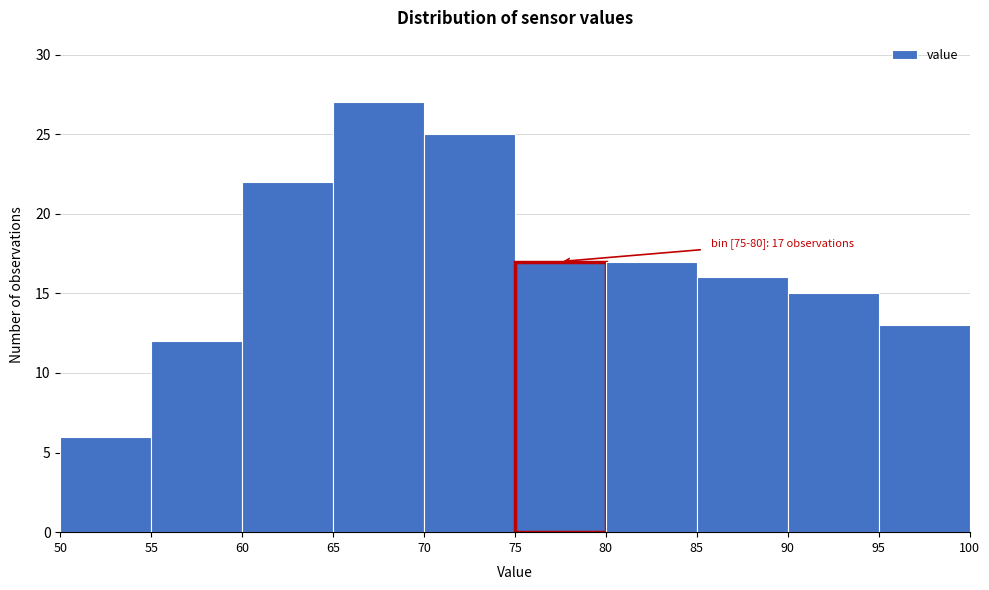

Over which range of the x-axis is the bar tallest?

65 to 70